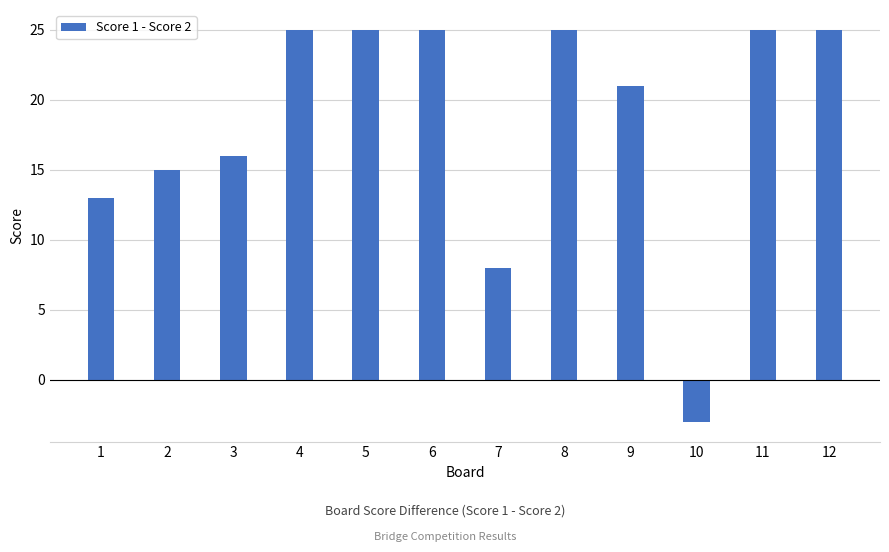

How many values are below 25?

6